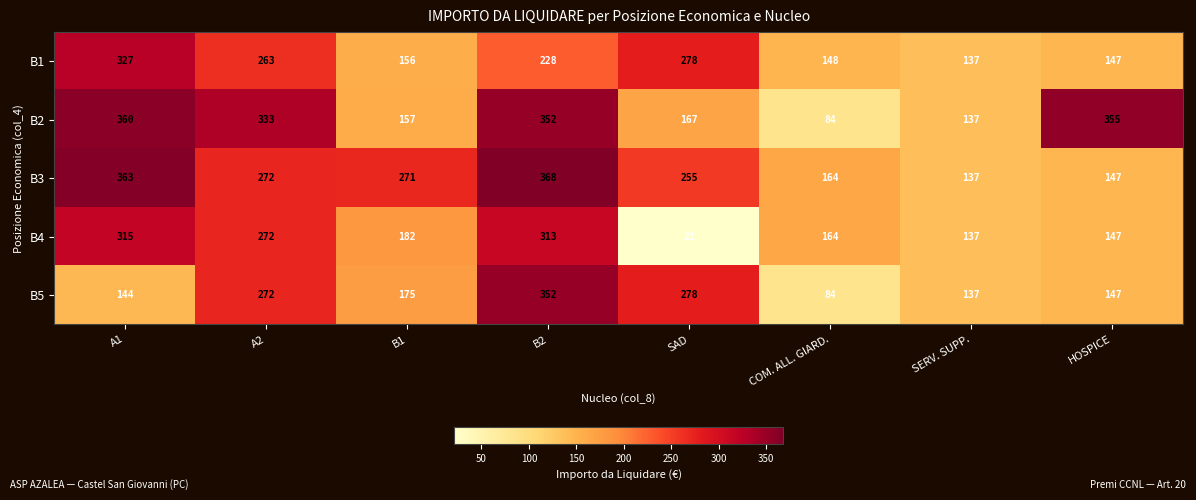

At A1, list the series in order from largest to smallest.

B3, B2, B1, B4, B5